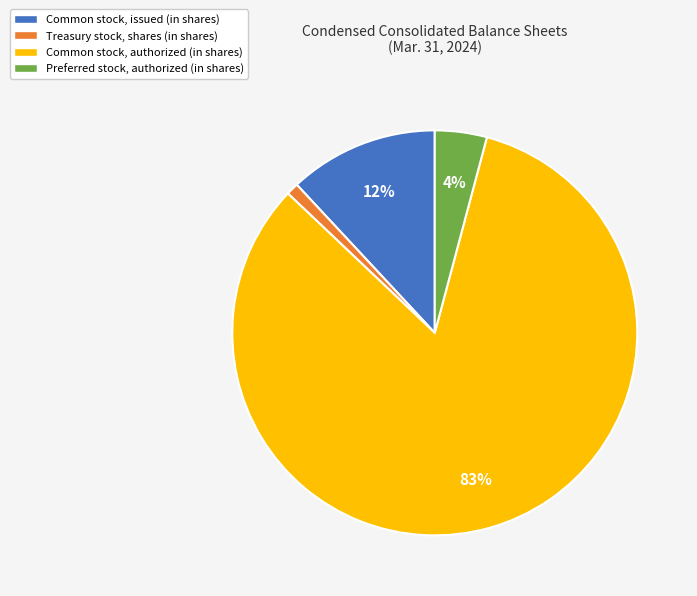

Which has a higher value, Preferred stock, authorized (in shares) or Common stock, authorized (in shares)?

Common stock, authorized (in shares)